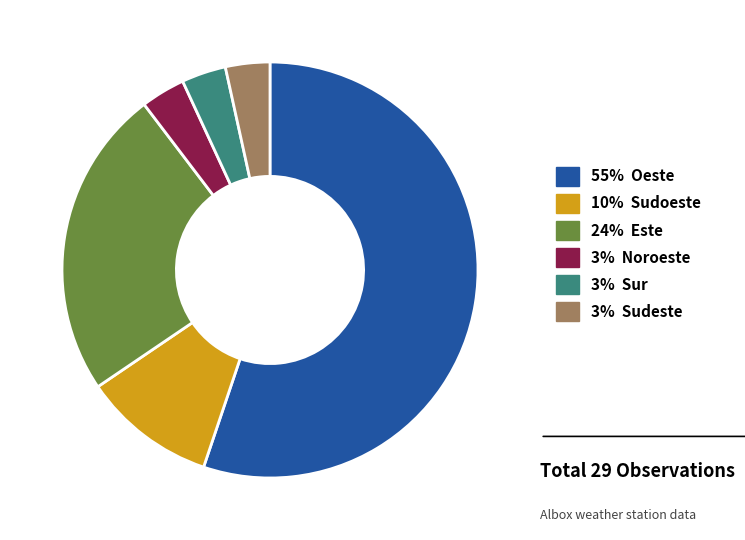

Does any single category account for the majority?

Yes